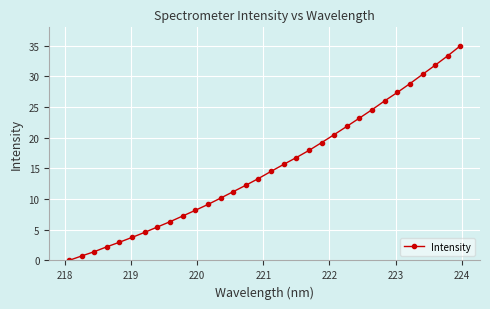

Reading right to left, transcribe all the data shown in this chart.

35.0	33.4	31.8	30.3	28.8	27.4	26.0	24.6	23.2	21.9	20.5	19.2	17.9	16.8	15.7	14.5	13.4	12.3	11.2	10.2	9.1	8.2	7.2	6.3	5.5	4.6	3.8	3.0	2.2	1.4	0.7	0.0